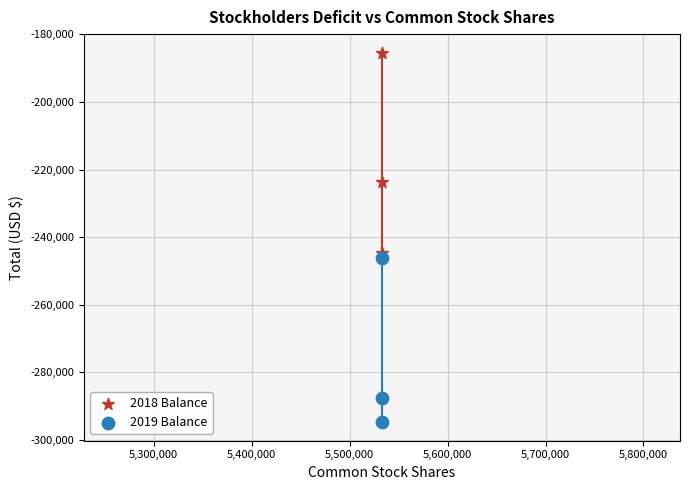

What are all the series names shown in the legend?

2018 Balance, 2019 Balance